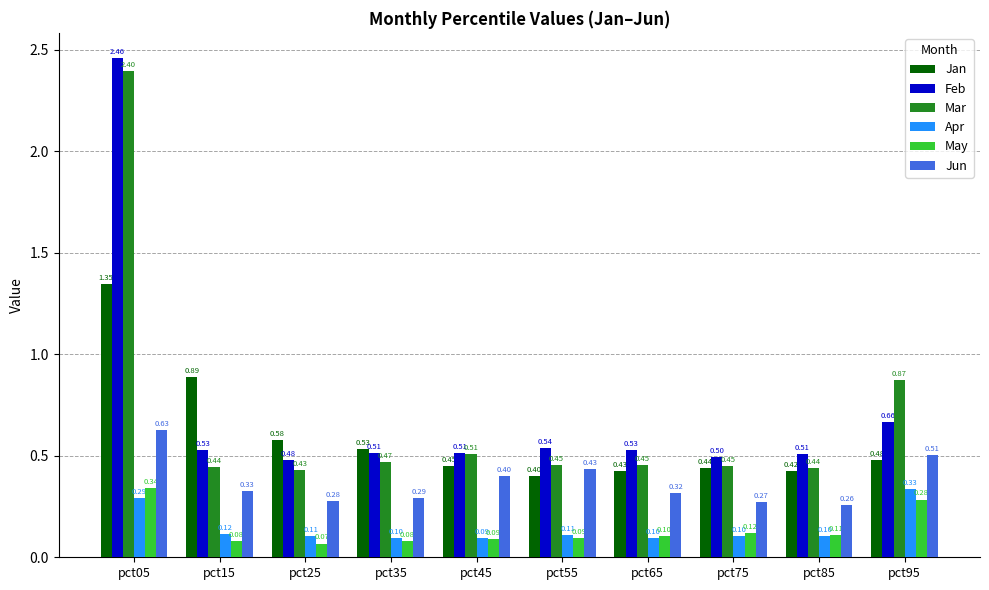

The value of Feb at pct55 is 0.7. True or false?

False